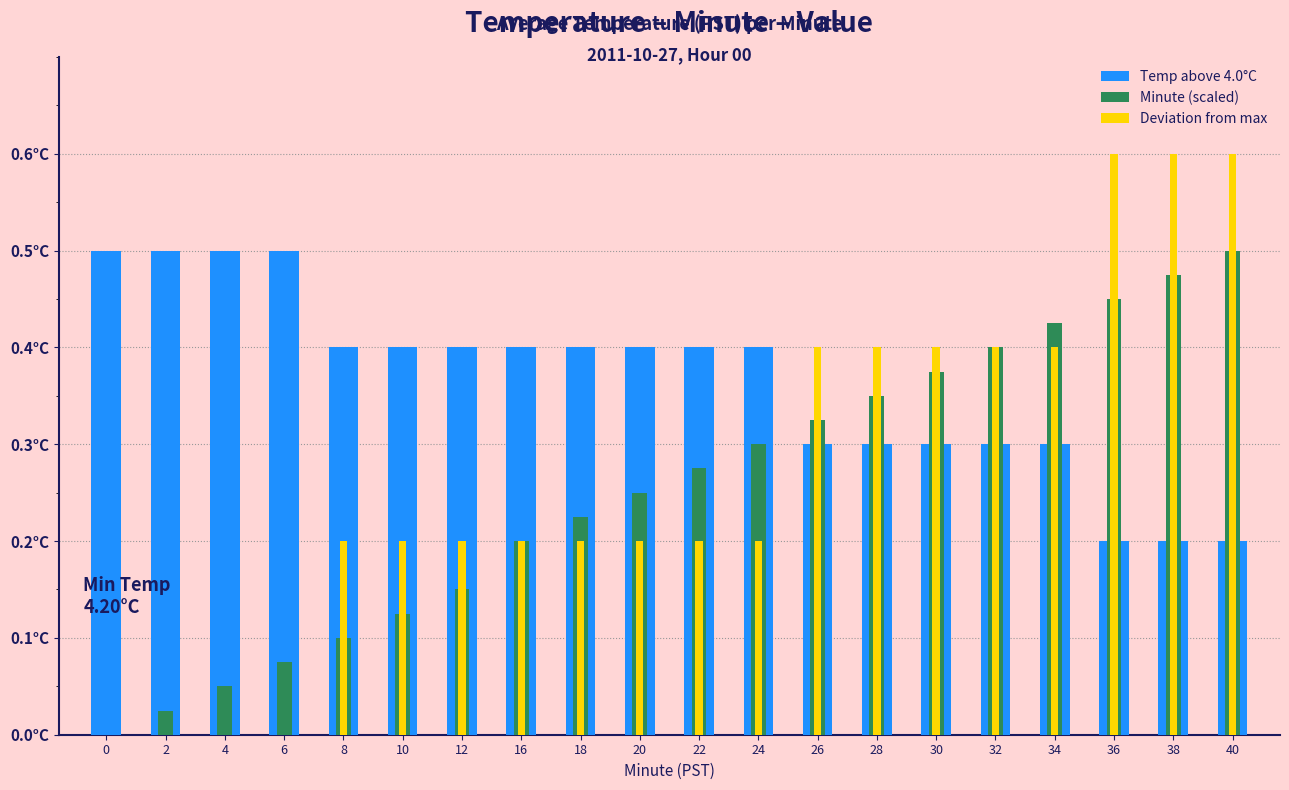

The value of Deviation from max at 38 is 0.4. True or false?

False